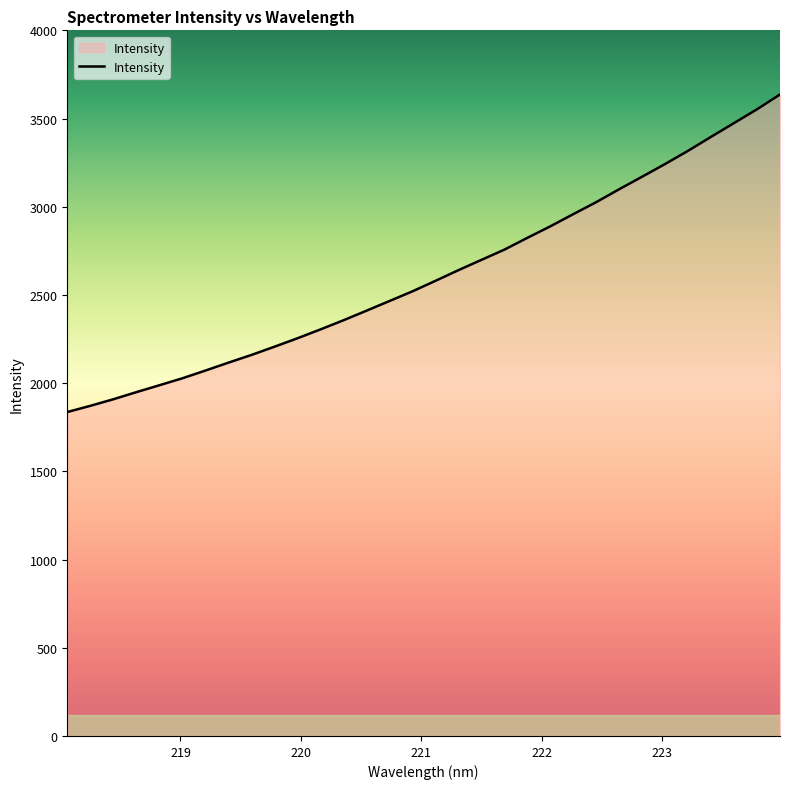

What is the greatest value displayed?

3636.7